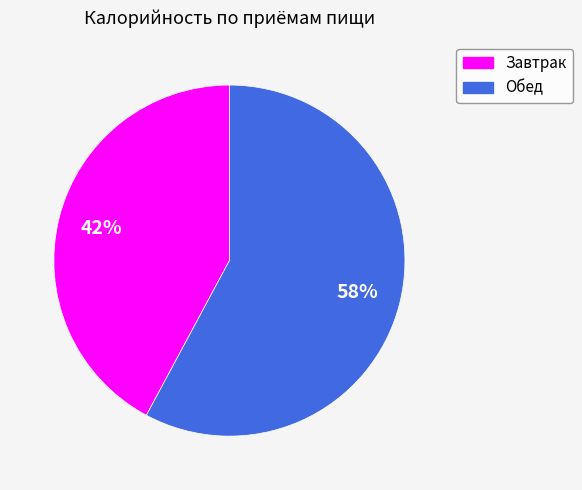

Is it true that Завтрак is 55% of the pie?

False